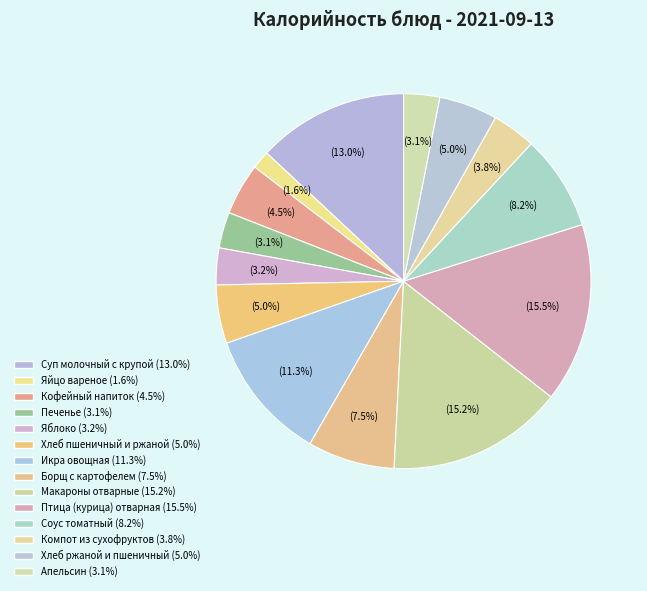

Is there any slice that represents more than half of the pie?

No